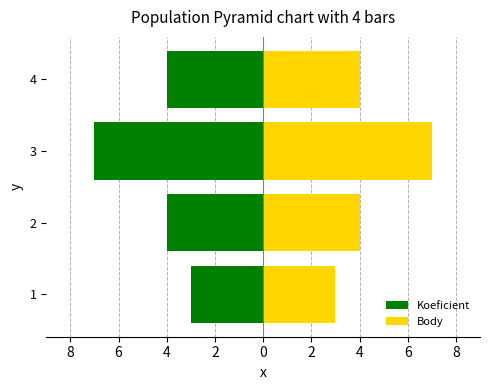

How many categories are shown in the chart?

4